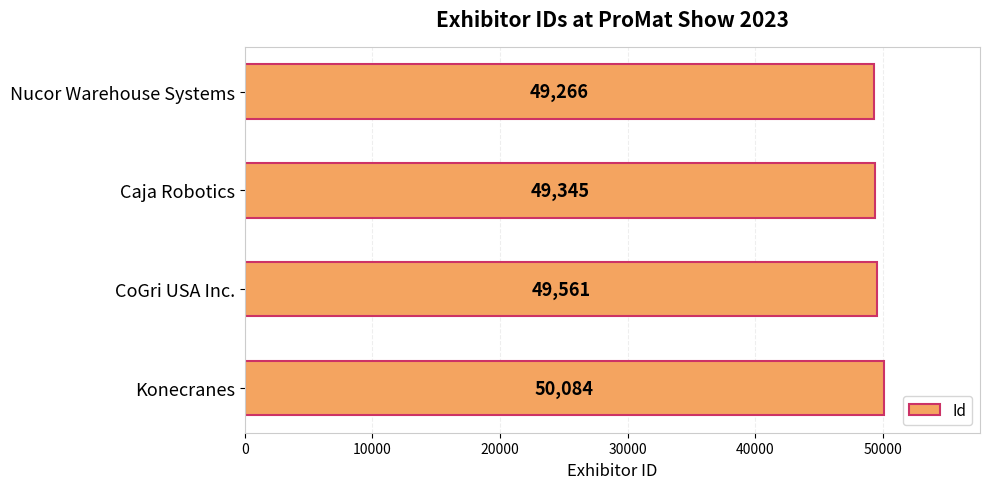

The value at Nucor Warehouse Systems is 49266. True or false?

True